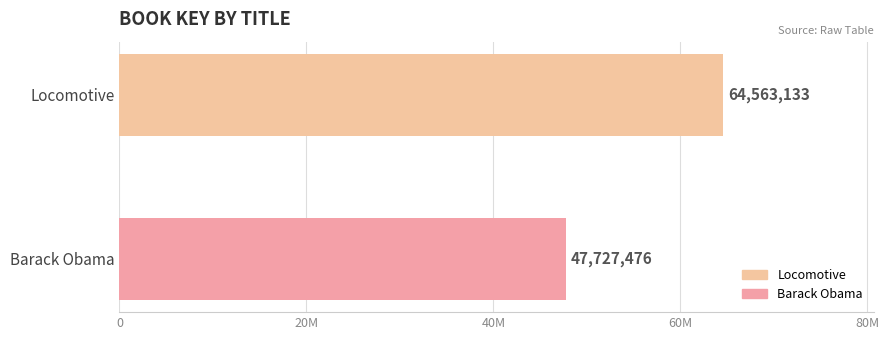

Count the number of categories in the chart.

2